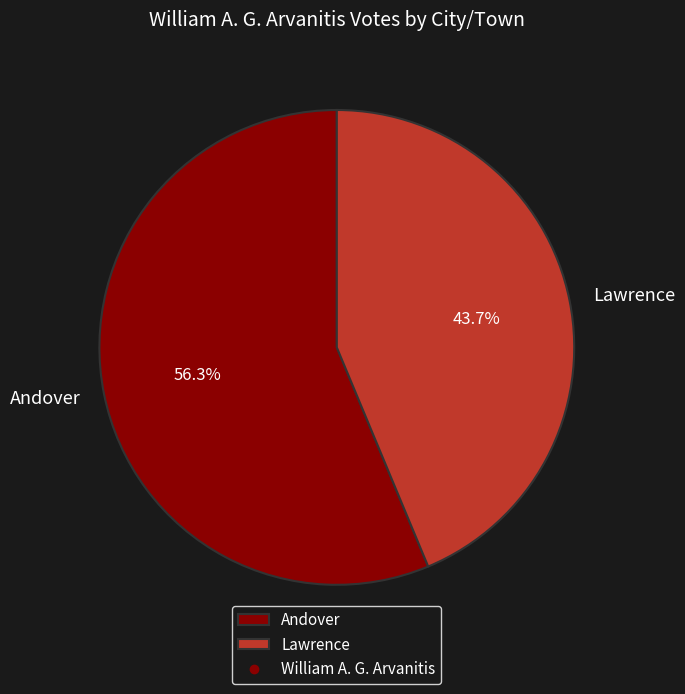

Between Andover and Lawrence, which is larger?

Andover